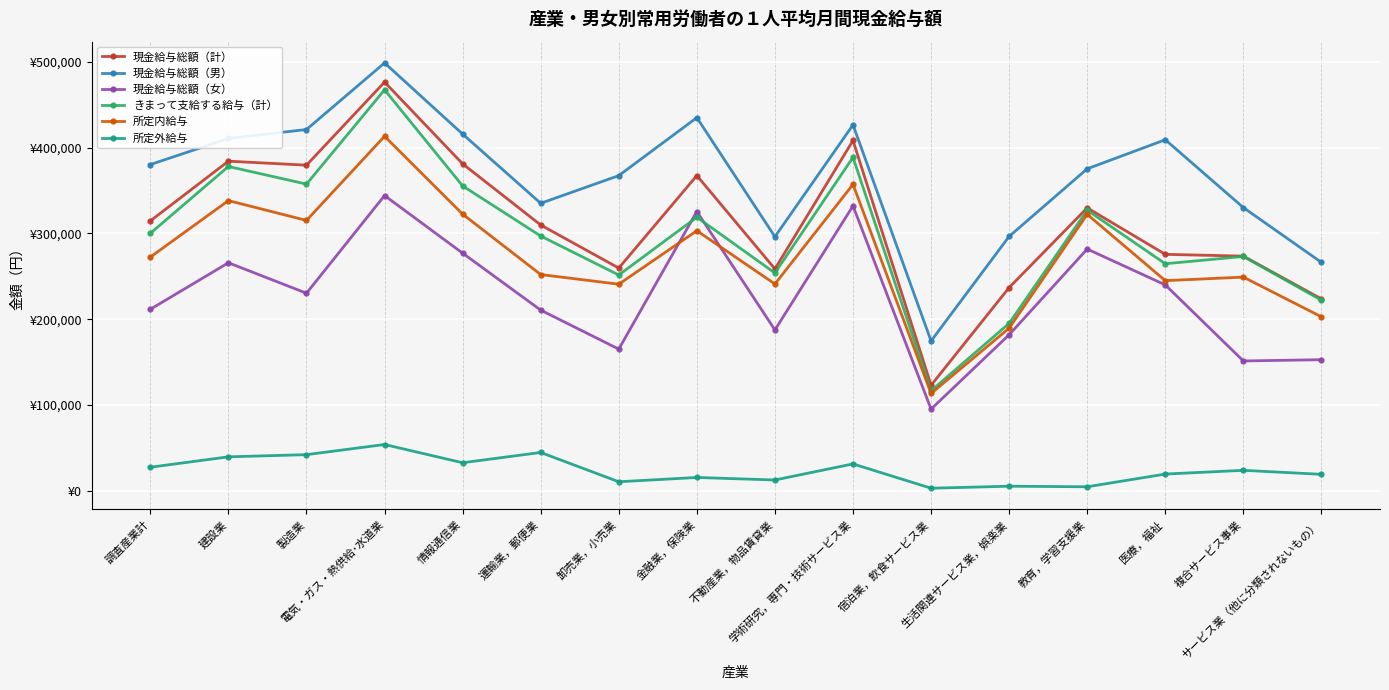

How many data points does each series have?

16